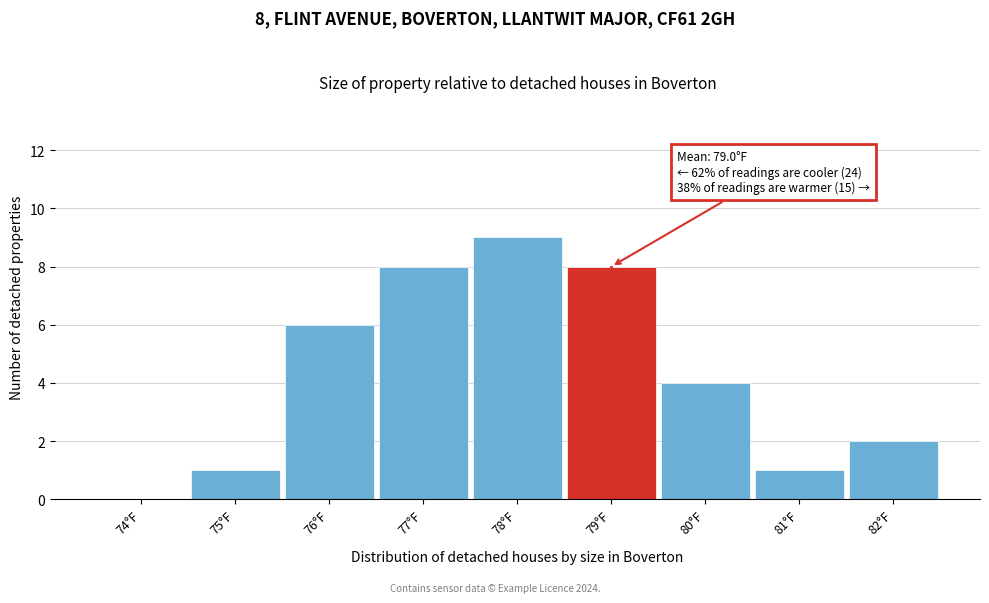

Reading right to left, extract all data points from this chart.

82°F=2	81°F=1	80°F=4	79°F=8	78°F=9	77°F=8	76°F=6	75°F=1	74°F=0